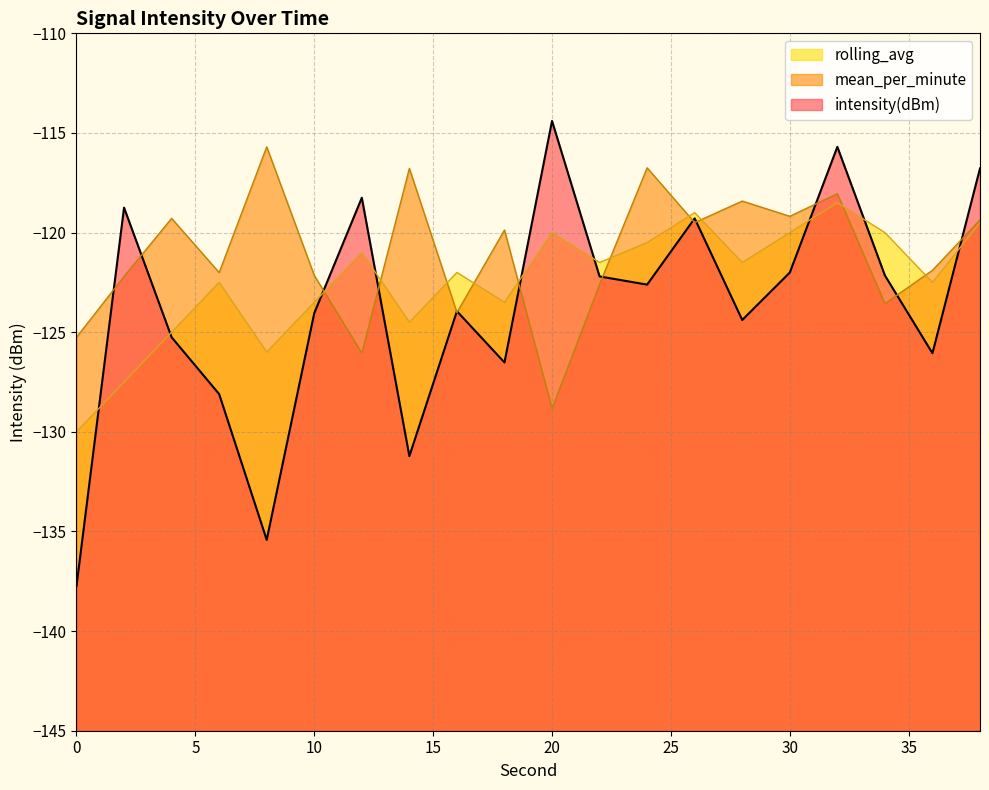

Is the value of intensity(dBm) at 16 greater than the value of mean_per_minute at 34?

No